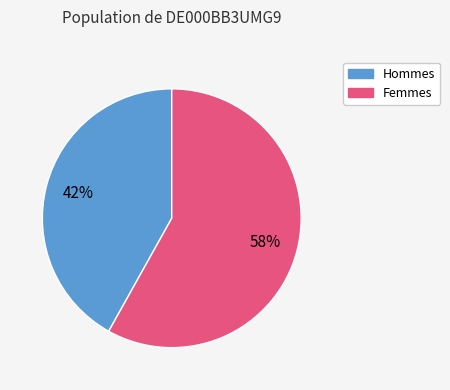

To the nearest percent, what is the difference between the largest and smallest slice percentages?

16%